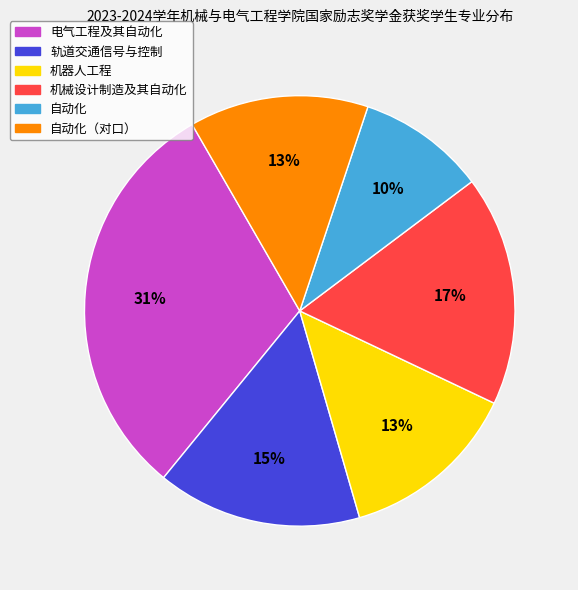

How many segments does this pie chart have?

6